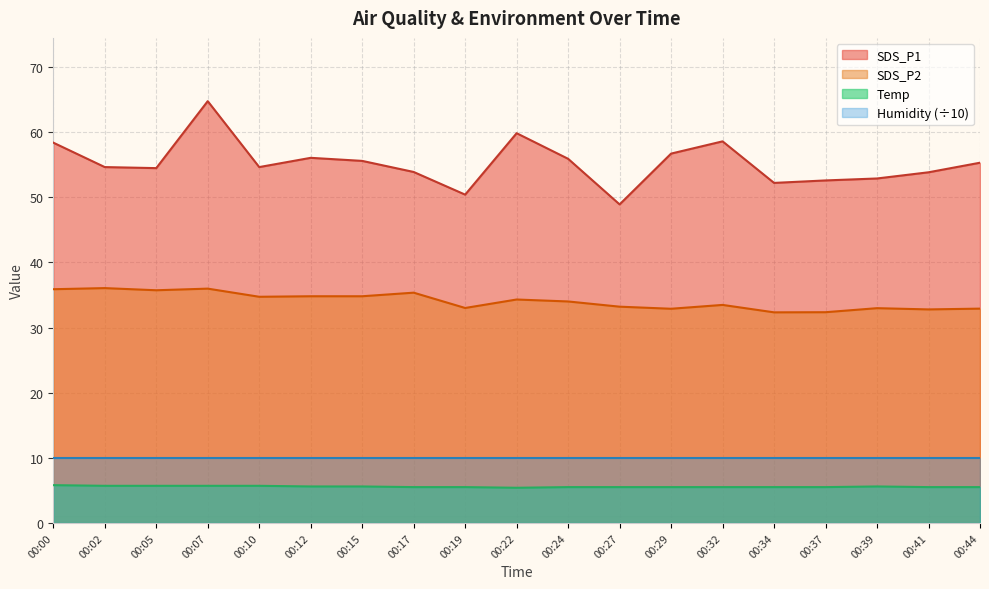

Does the chart display data point markers on the line(s)?

No